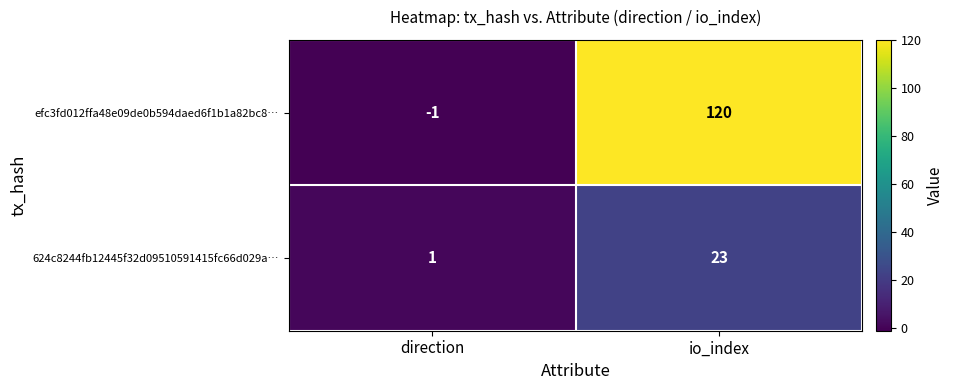

At which category is the sum across all series the highest?

io_index